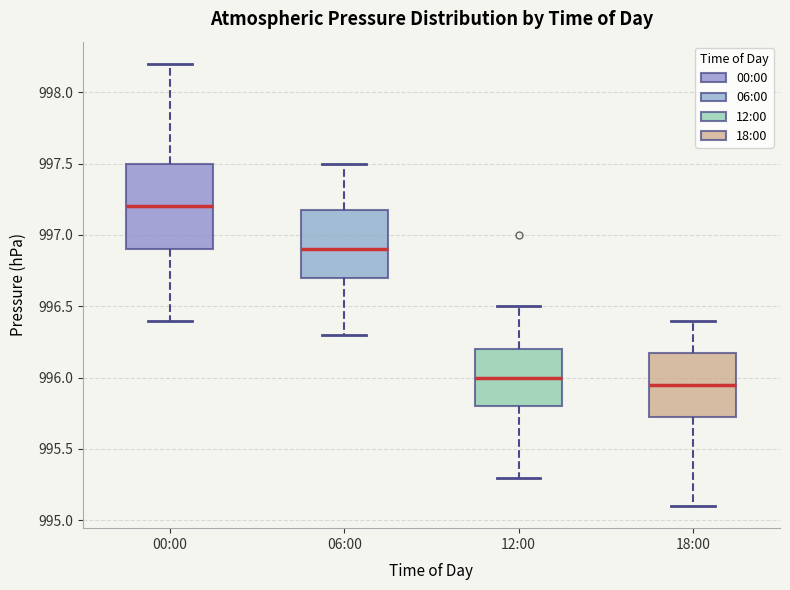

Reading left to right, transcribe this box plot: for each box, give where its median line is, the range the box spans, and where its two whiskers end, as read against the y-axis. The values are not printed on the chart, so give them approximately, as read against the axis.

00:00: median 997.20, box 996.90 to 997.50, whiskers 996.40 to 998.20
06:00: median 996.90, box 996.70 to 997.20, whiskers 996.30 to 997.50
12:00: median 996.00, box 995.80 to 996.20, whiskers 995.30 to 996.50
18:00: median 995.95, box 995.75 to 996.20, whiskers 995.10 to 996.40